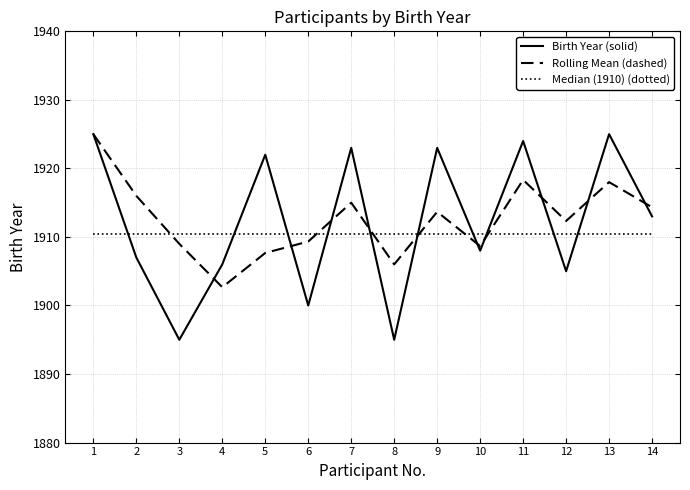

How many lines are shown in the chart?

3